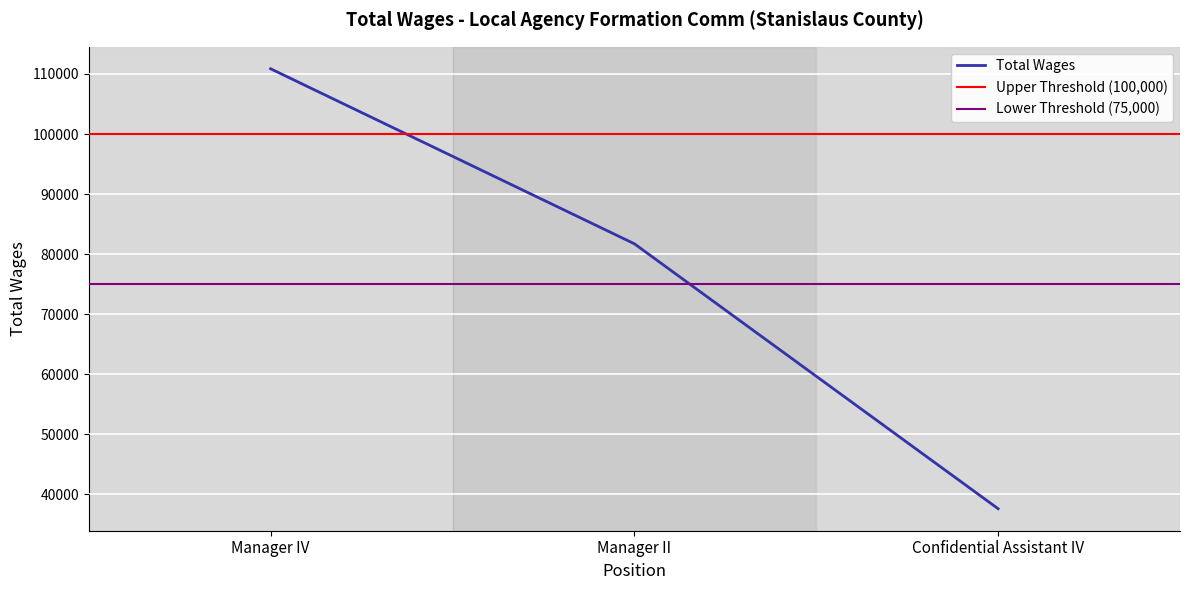

At which label is the value closest to 74215?

Manager II